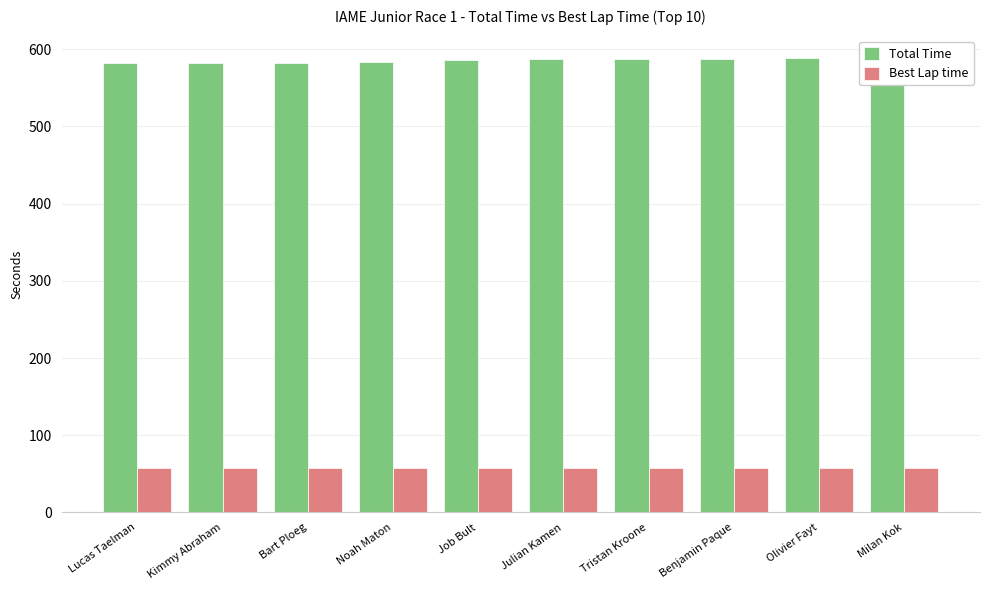

Rank the series at Benjamin Paque from highest to lowest value.

Total Time, Best Lap time